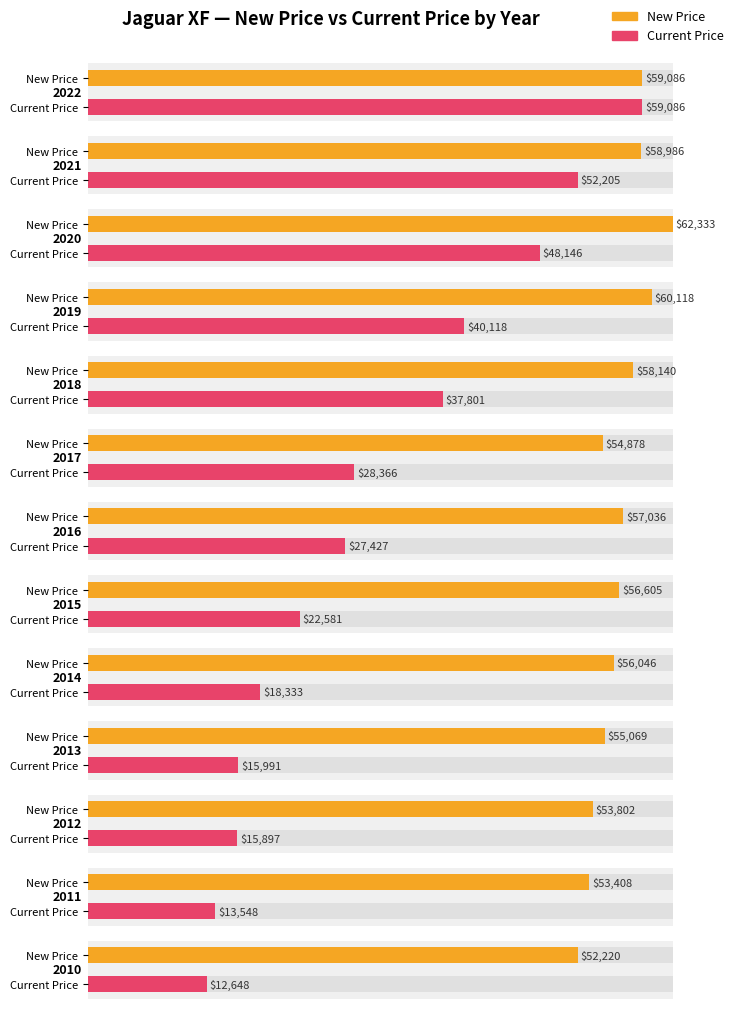

Which category has the highest value across all series?

2020